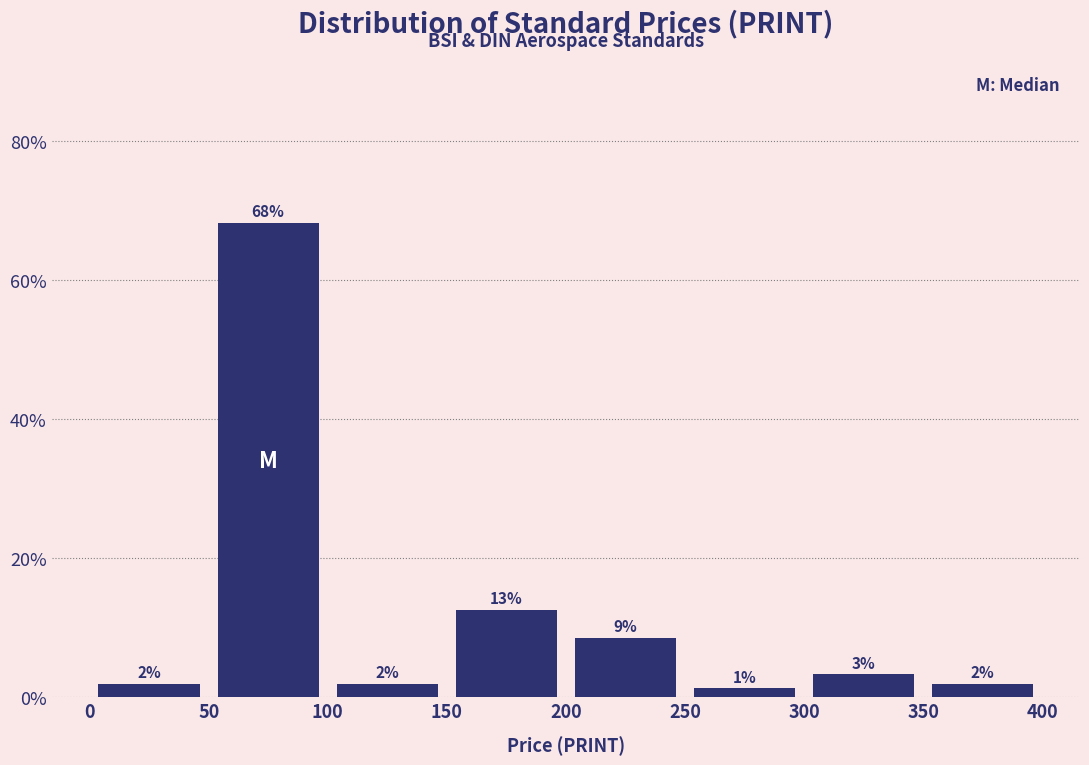

Which range on the x-axis has the tallest bar?

50 to 100